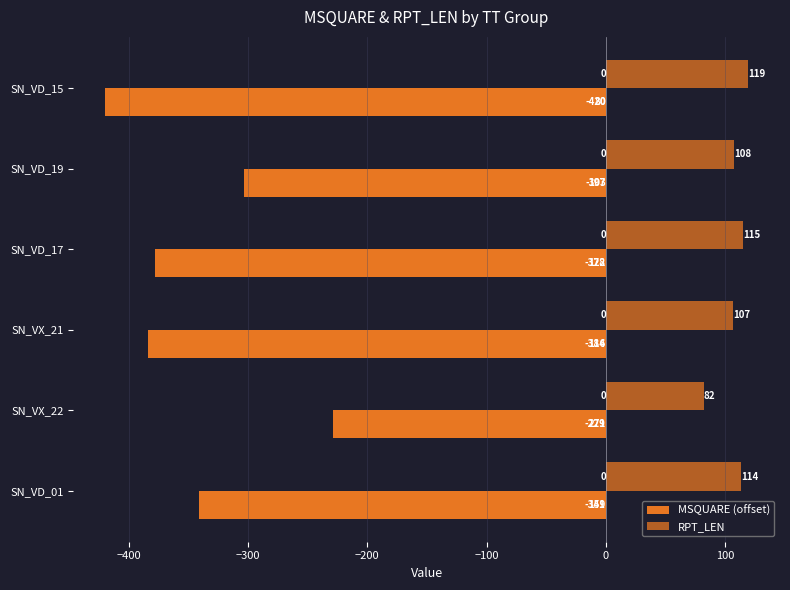

How many distinct data groups are displayed?

2